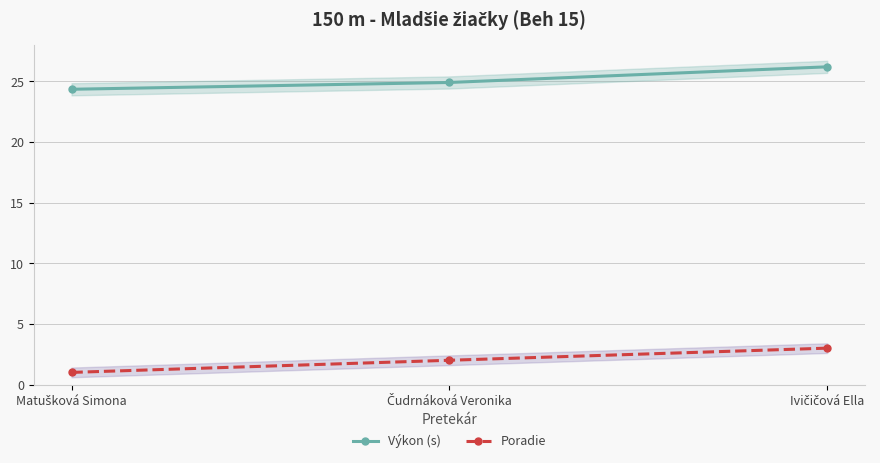

Rank the categories by Výkon (s) value from lowest to highest.

Matušková Simona, Čudrnáková Veronika, Ivičičová Ella